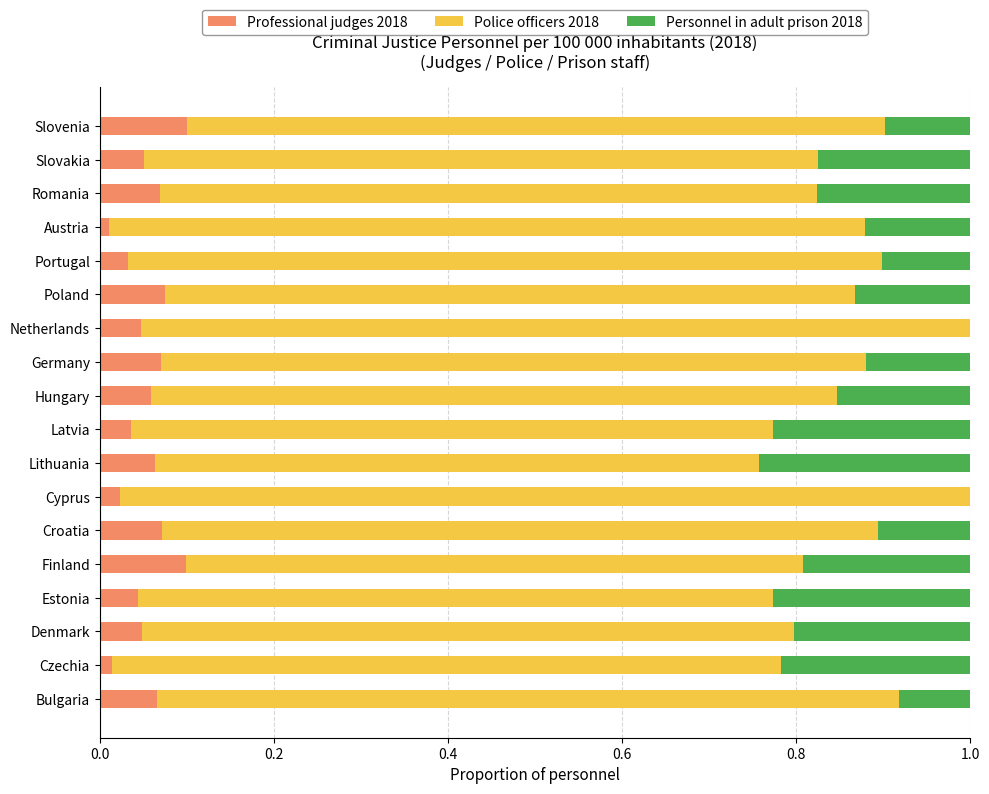

Count the number of data series in this chart.

3